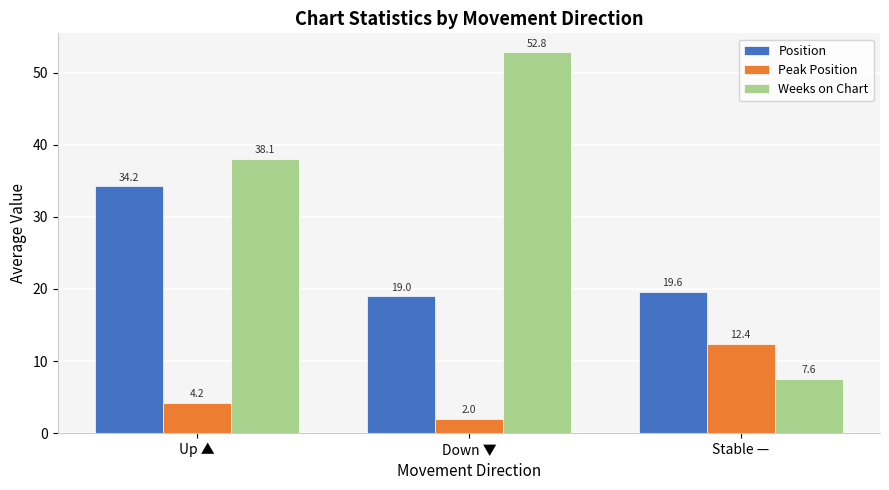

At how many categories does at least one series exceed 28?

2